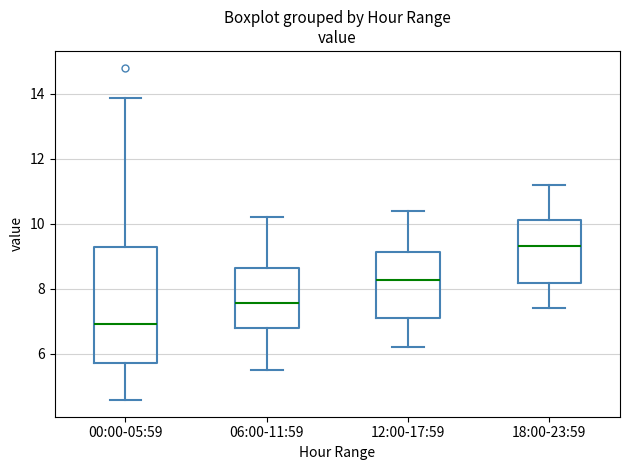

Reading left to right, transcribe this box plot: for each box, give where its median line is, the range the box spans, and where its two whiskers end, as read against the y-axis. The values are not printed on the chart, so give them approximately, as read against the axis.

00:00-05:59: median 7.0, box 5.8 to 9.2, whiskers 4.6 to 13.8
06:00-11:59: median 7.6, box 6.8 to 8.6, whiskers 5.6 to 10.2
12:00-17:59: median 8.2, box 7.2 to 9.2, whiskers 6.2 to 10.4
18:00-23:59: median 9.4, box 8.2 to 10.2, whiskers 7.4 to 11.2